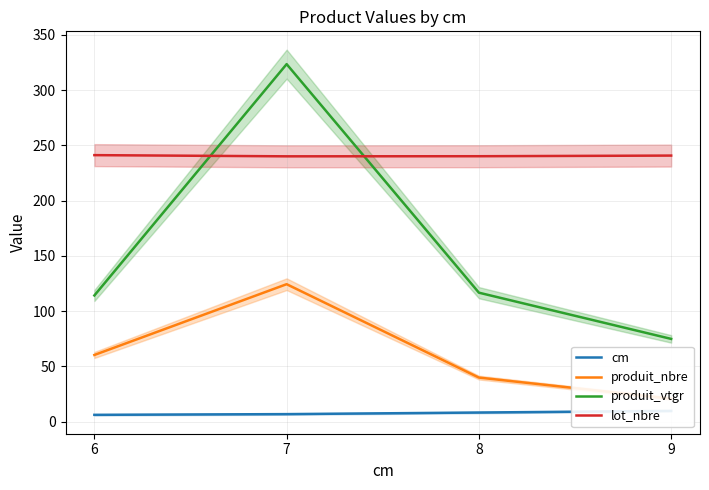

Reading left to right, list all the values displayed in this chart.

cm: 6.3	6.9	8.4	9.8
produit_nbre: 60.4	124.4	40.0	20.9
produit_vtgr: 114.2	323.4	116.7	74.9
lot_nbre: 241.1	240.0	240.1	240.7